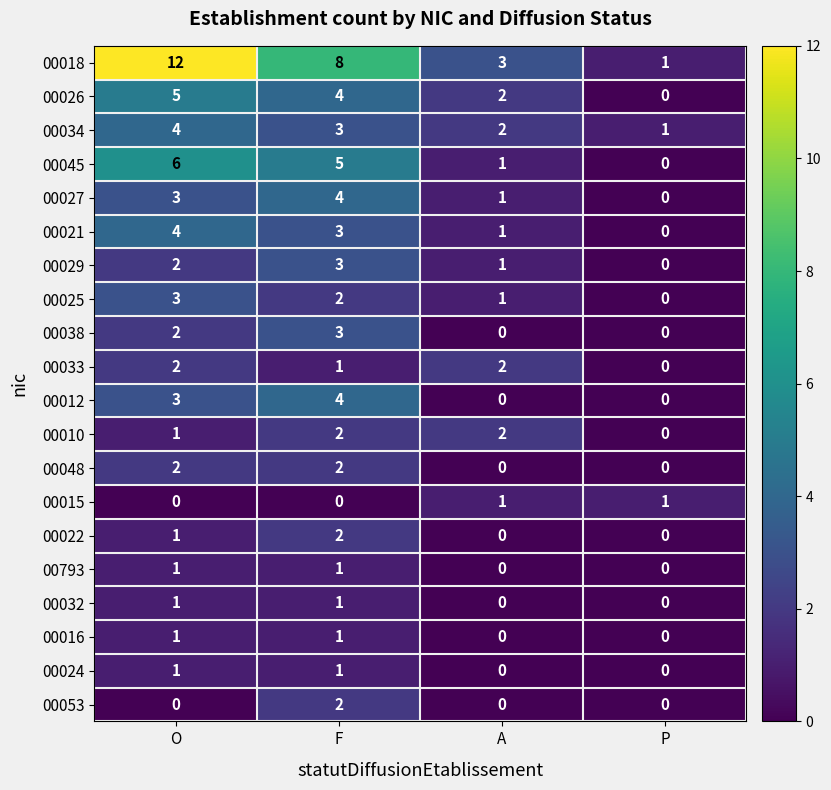

What is the difference between the maximum and minimum values in the 00045 series?

6